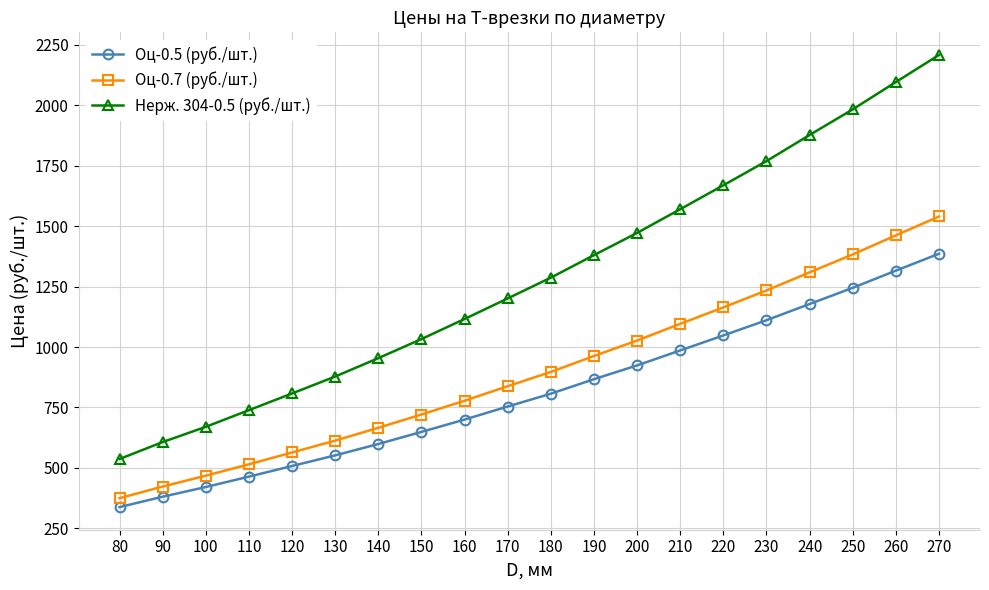

List the labels in order of Оц-0.7 (руб./шт.) value, largest first.

270, 260, 250, 240, 230, 220, 210, 200, 190, 180, 170, 160, 150, 140, 130, 120, 110, 100, 90, 80